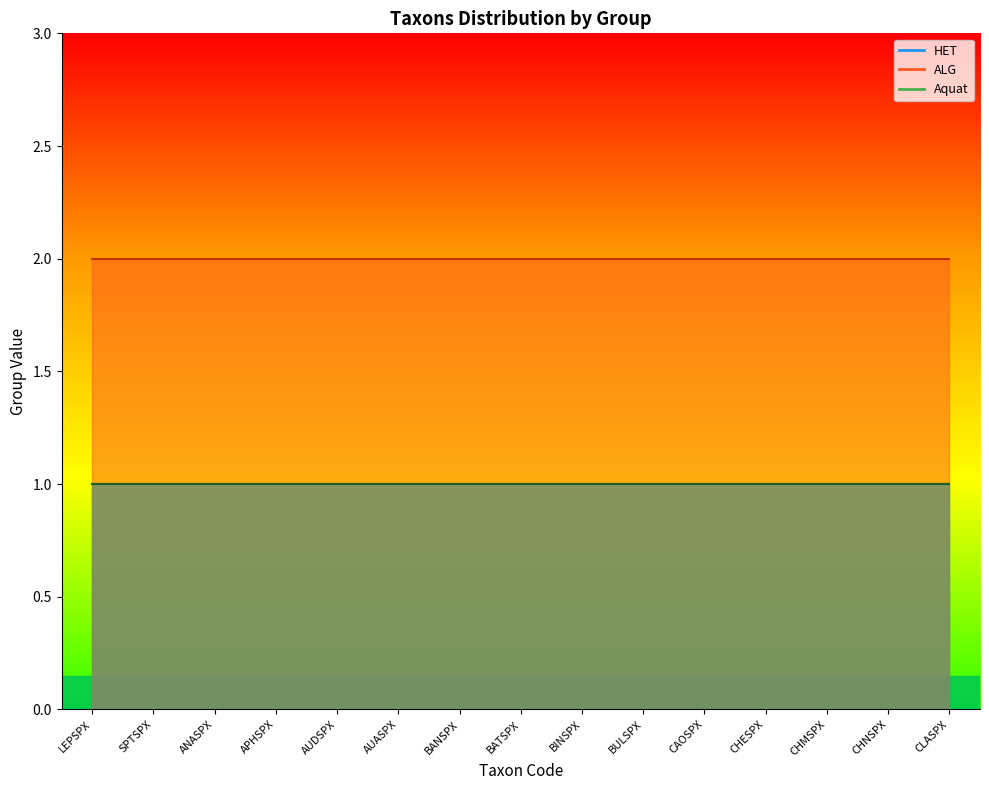

Between SPTSPX and CHMSPX, which is larger?

SPTSPX